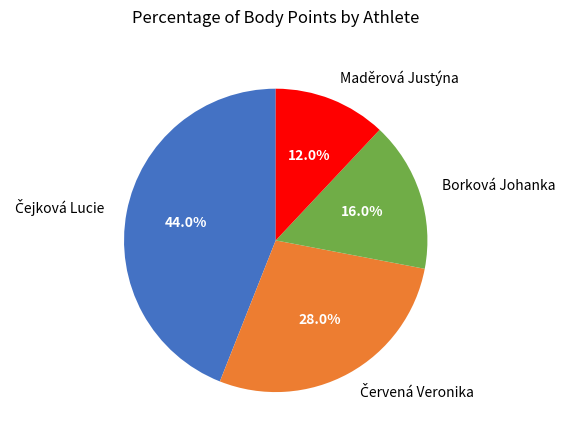

To the nearest percent, what percentage of the pie is Maděrová Justýna?

12%